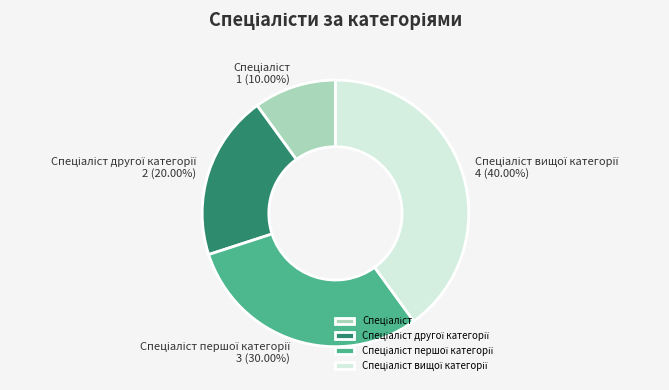

Does any single category account for the majority?

No